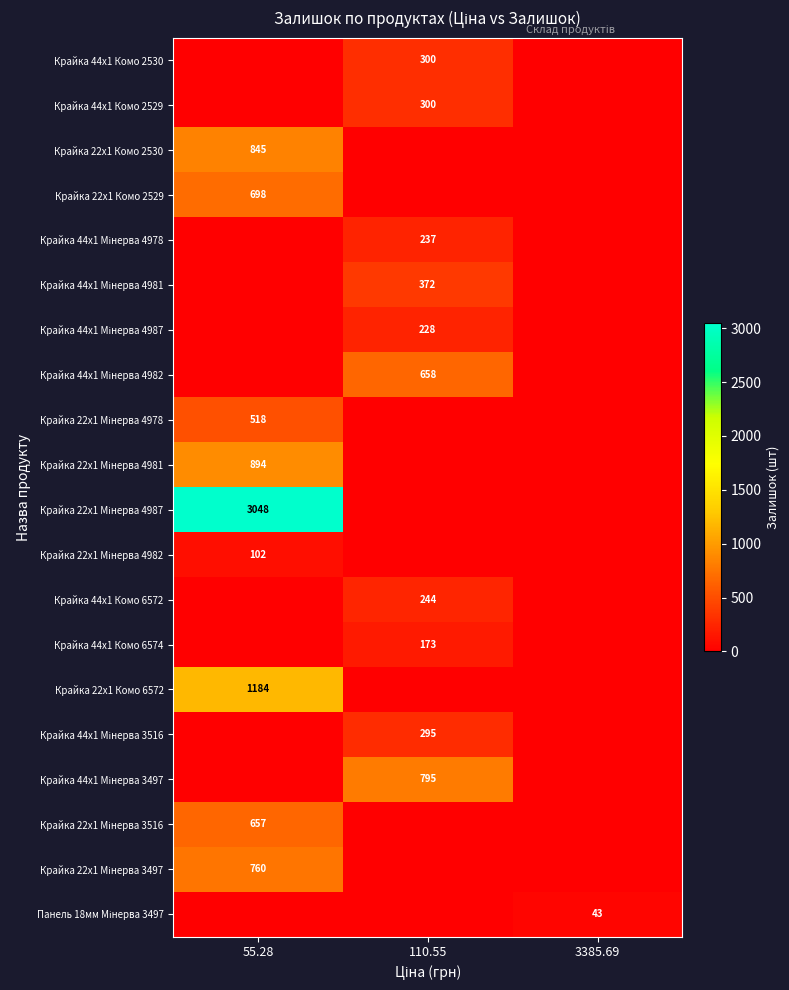

The Крайка 44x1 Комо 2529 series shows 208 at 110.55. True or false?

False